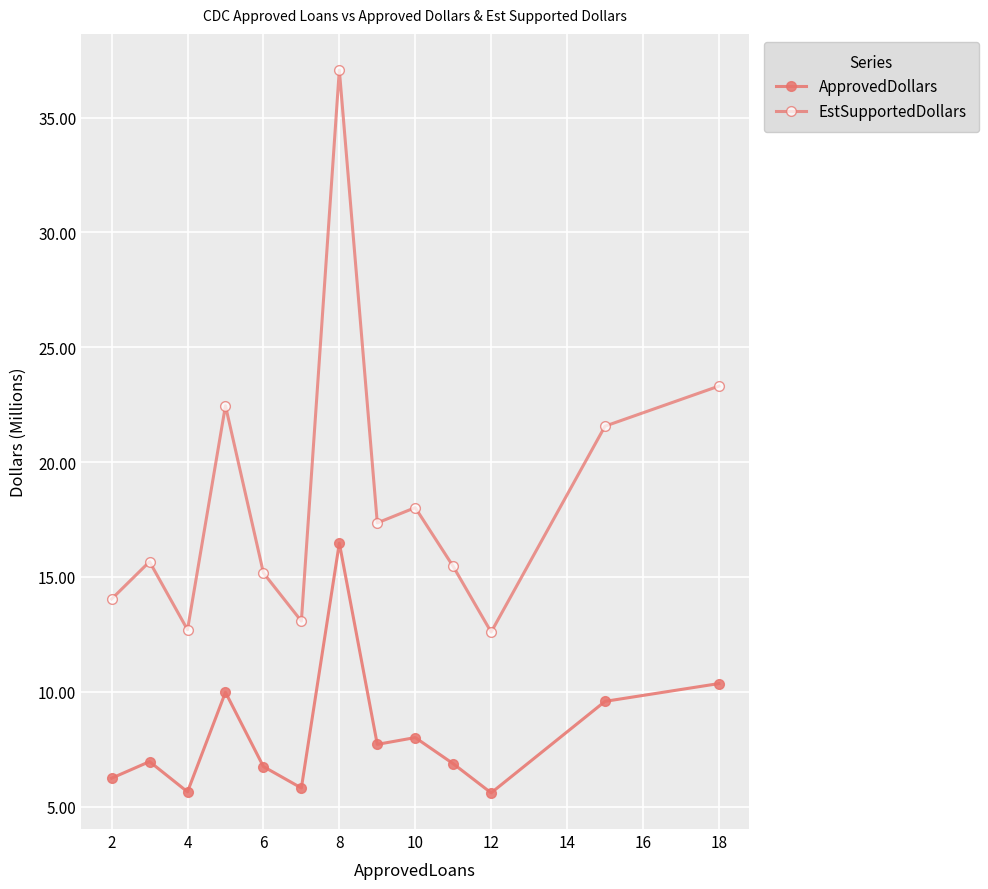

How many distinct data groups are displayed?

2